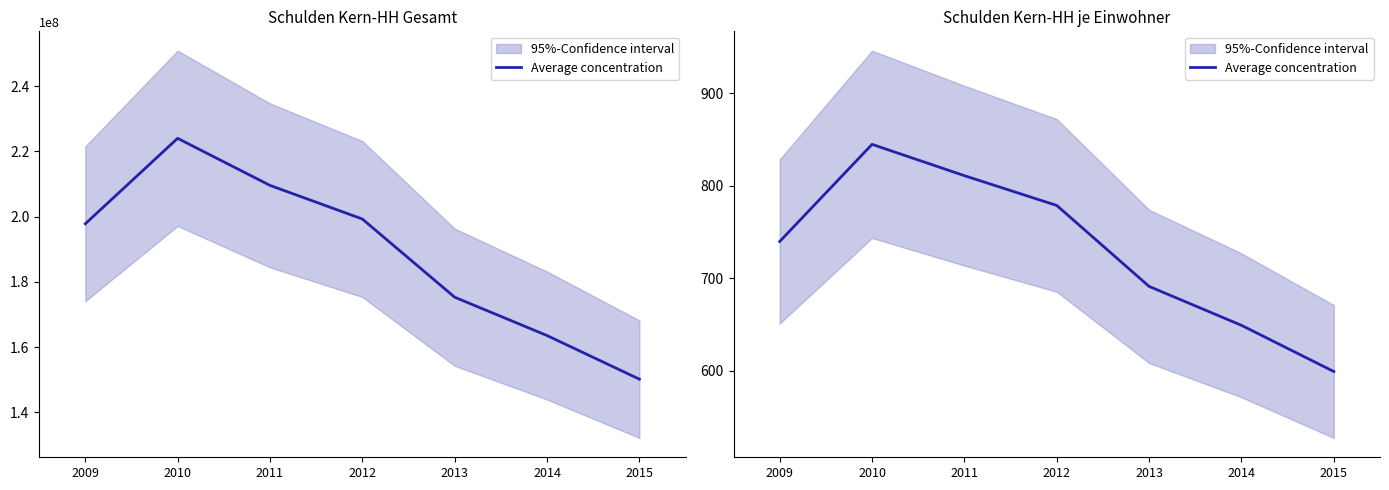

True or false: the data shows 216.0 at 2011.

False